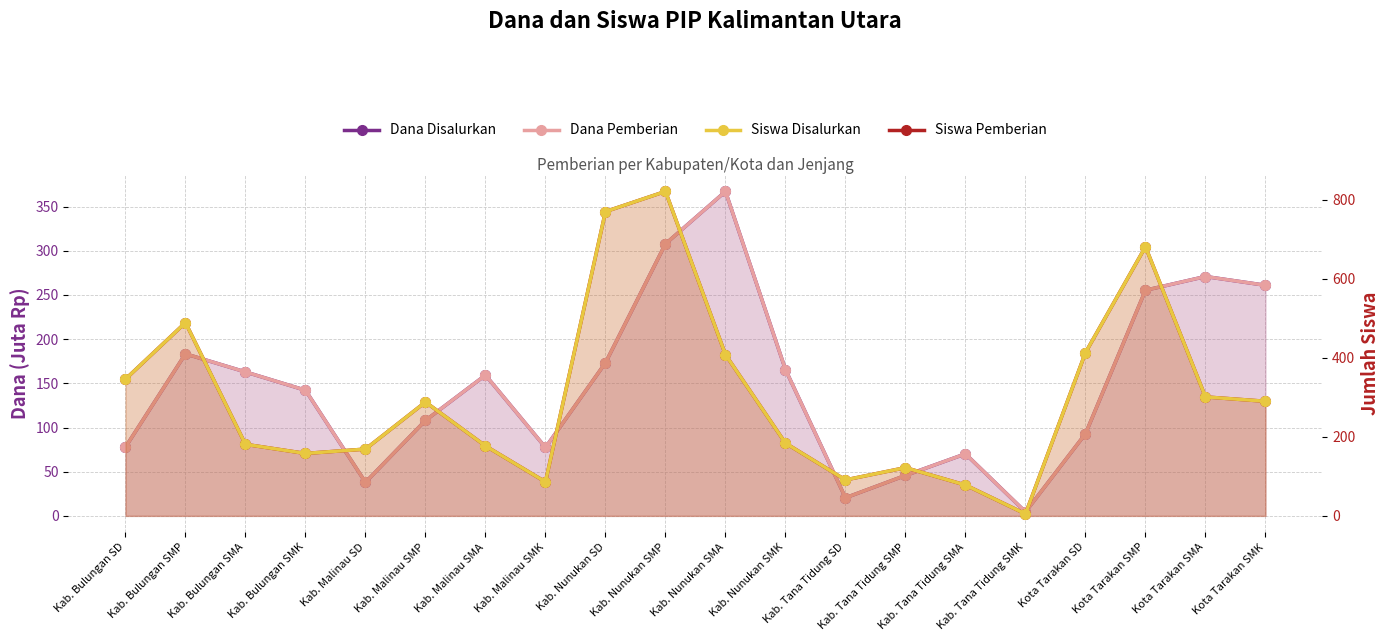

Rank the series at Kab. Nunukan SMA from highest to lowest value.

Siswa Disalurkan, Siswa Pemberian, Dana Disalurkan, Dana Pemberian